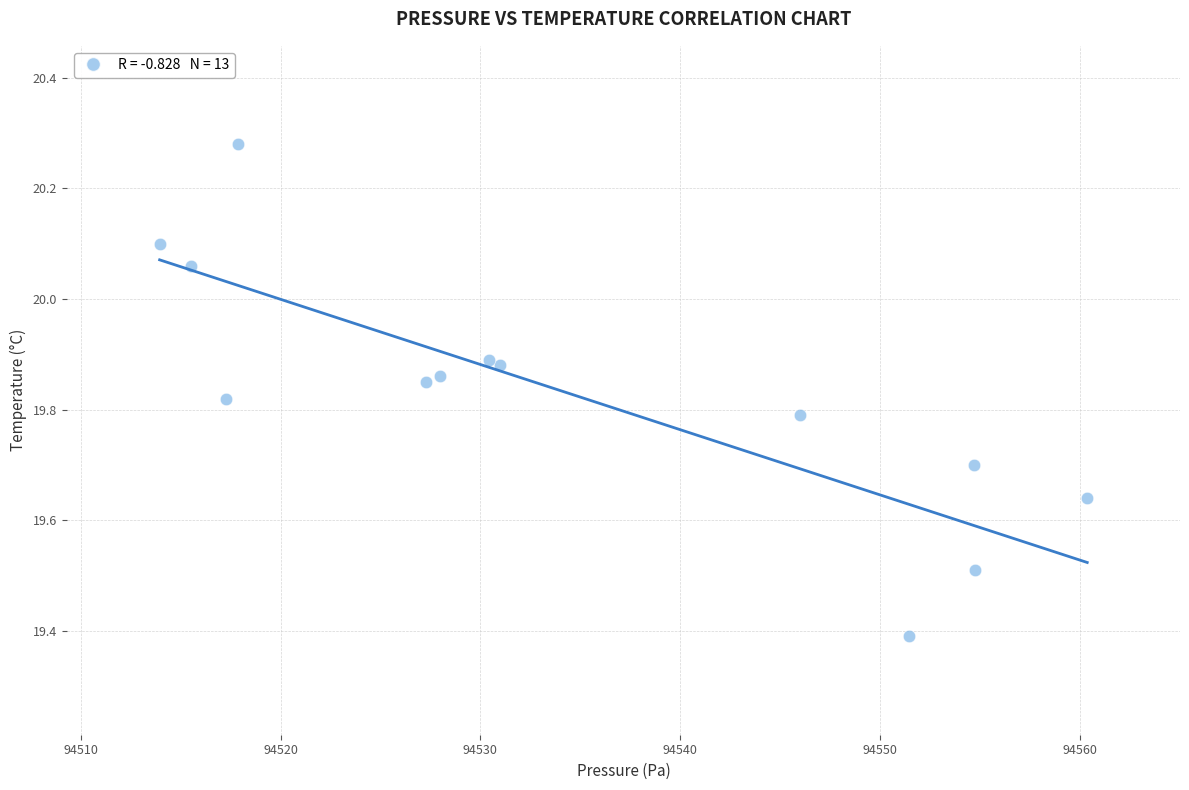

What Y value in the scatter plot is closest to 19?

19.4